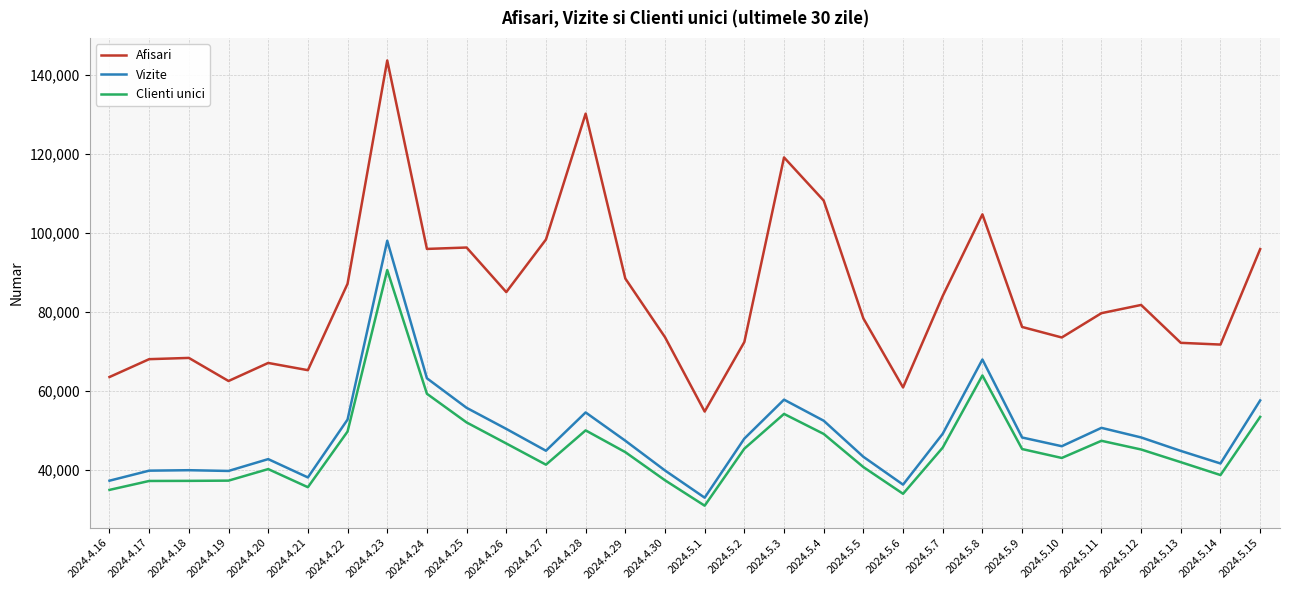

What is the difference between the maximum and minimum values in the Afisari series?

88835